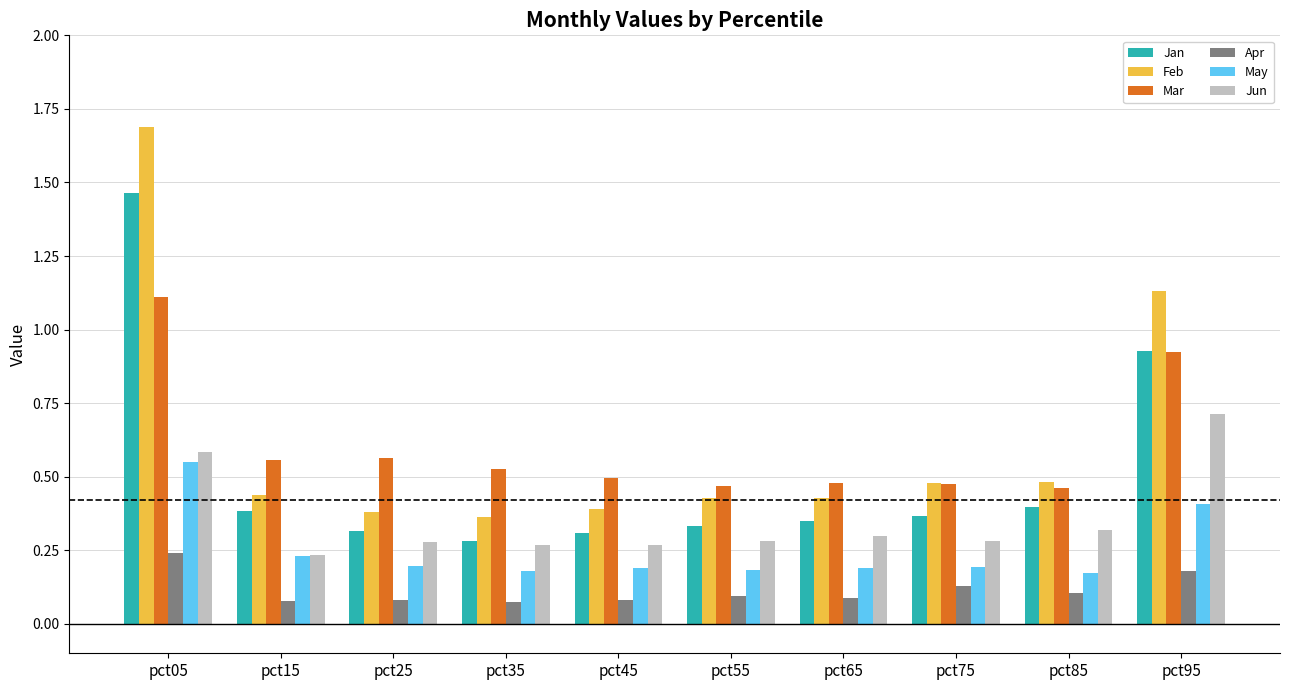

What is the difference between the highest and lowest values at pct05?

1.4